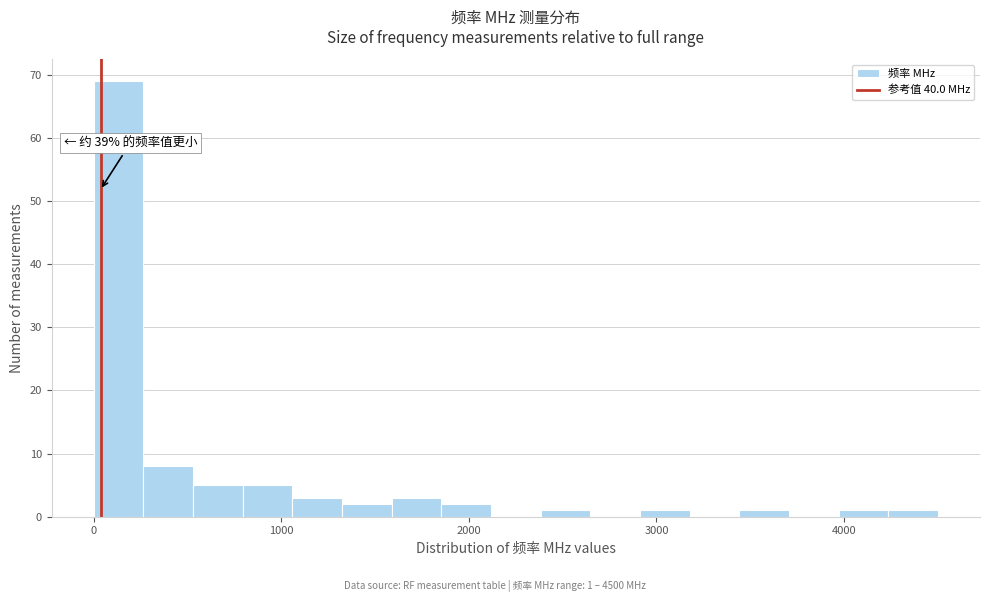

Around what value on the x-axis is the tallest bar? Give the approximate position of its centre, as read against the axis.

100